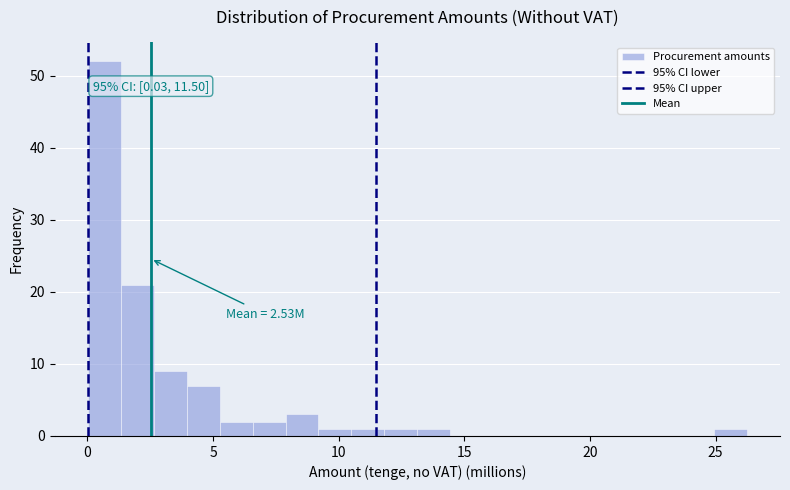

Read against the x-axis, roughly where is the centre of the tallest bar?

0.5